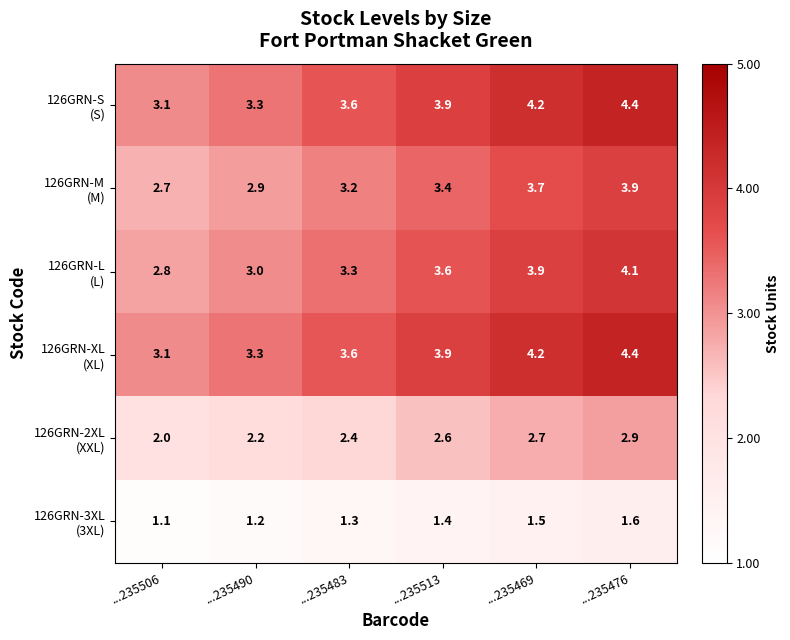

What is the spread (max minus min) of values at ...235506?

2.0